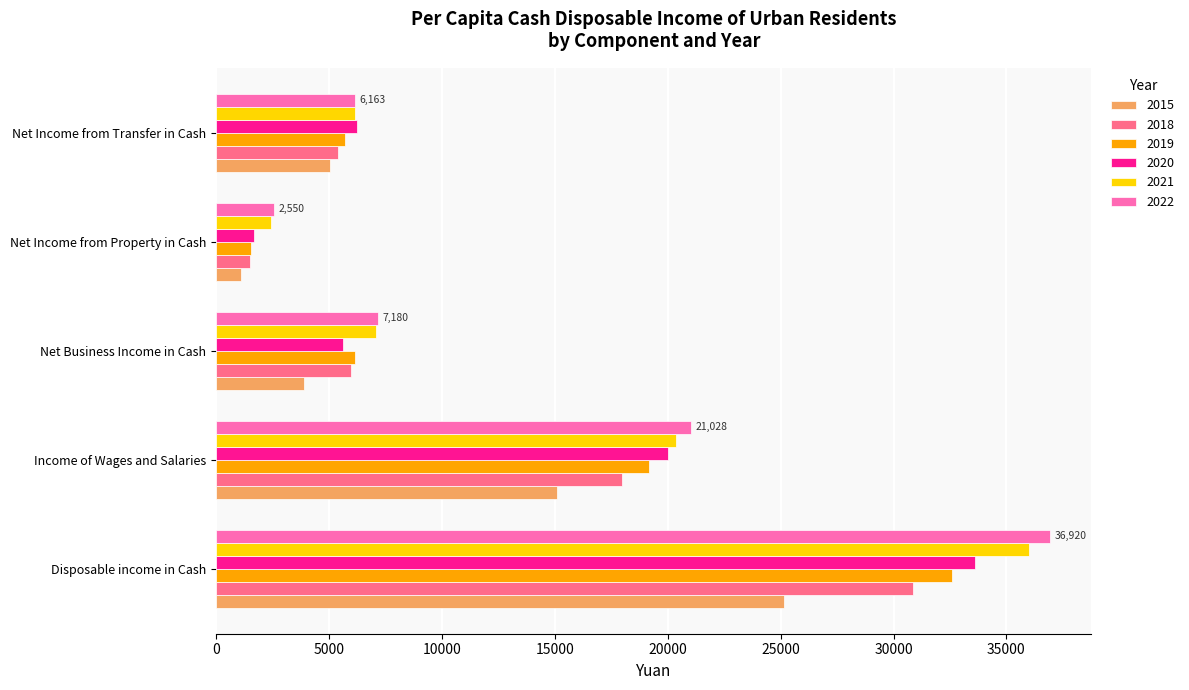

What is the difference between the maximum and second lowest values in the 2019 series?

26880.4